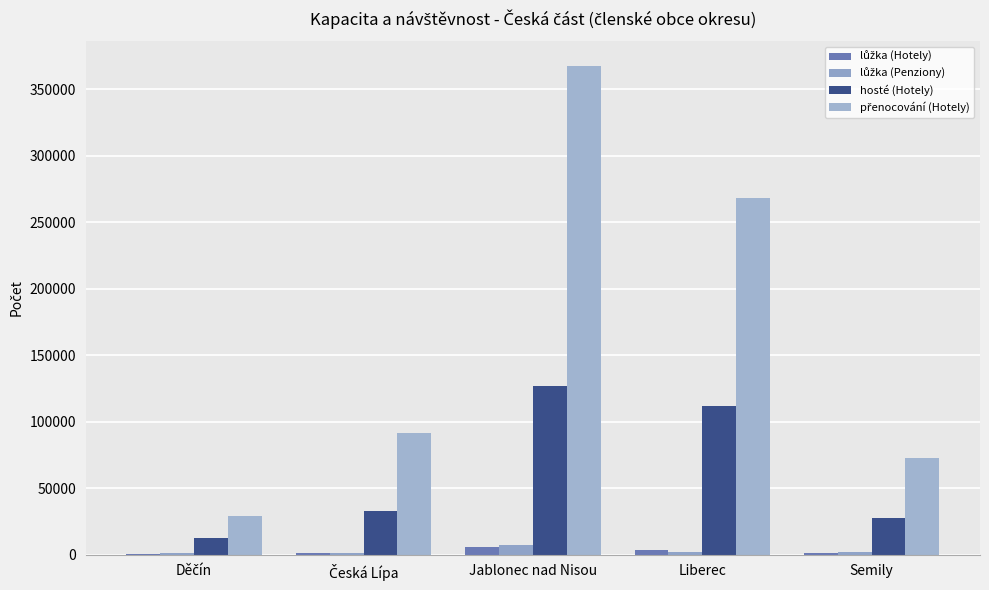

How many categories are shown in the chart?

5